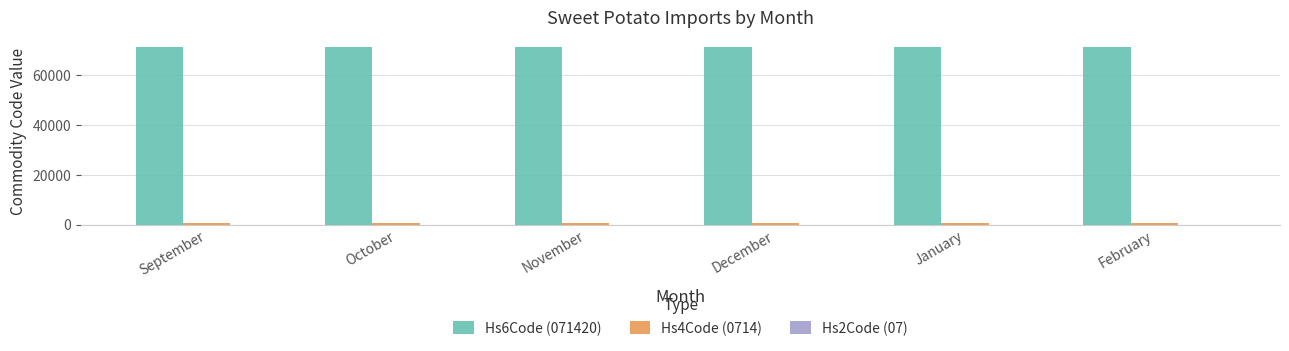

Which series has the largest total across all categories?

Hs6Code (071420)